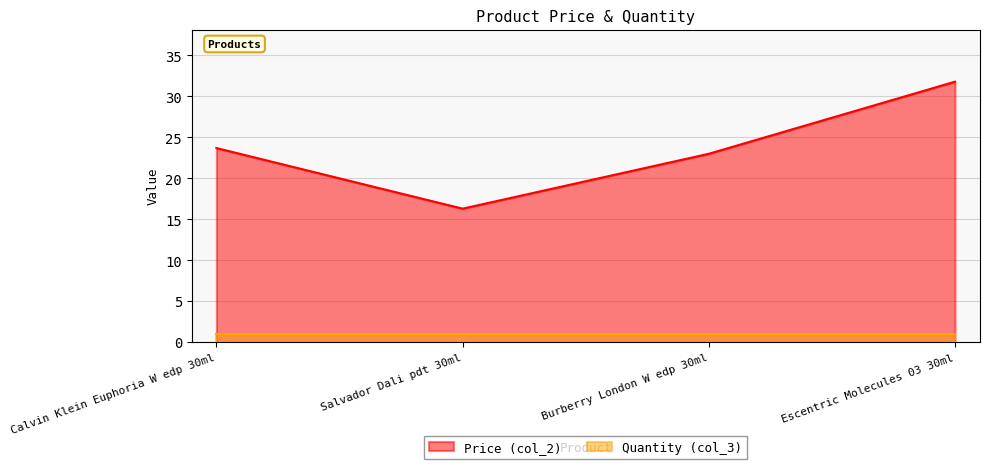

Does the chart have visible grid lines?

Yes